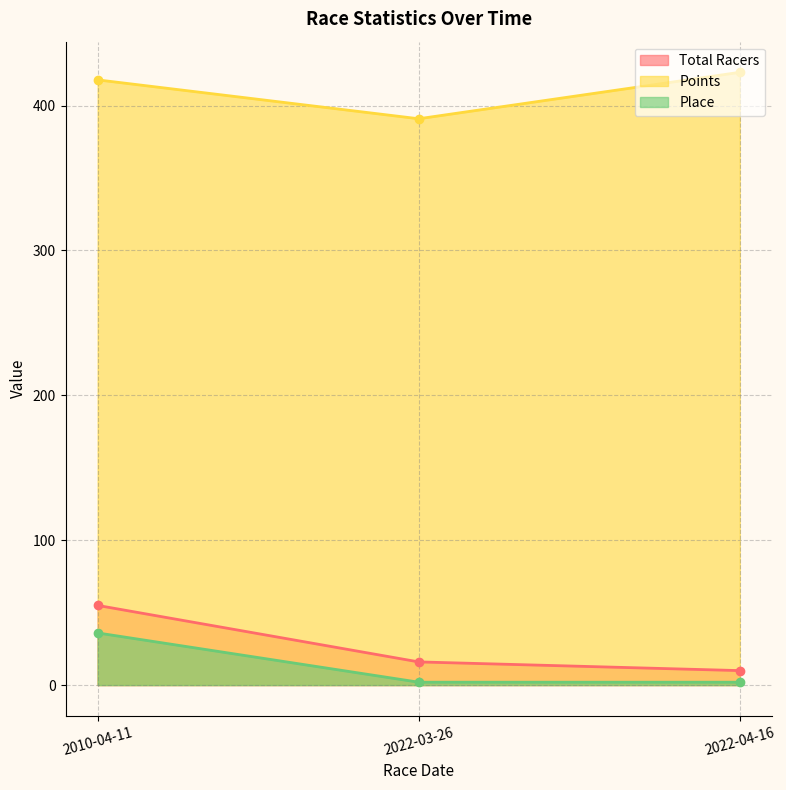

What is the average value of the Place series?

13.3